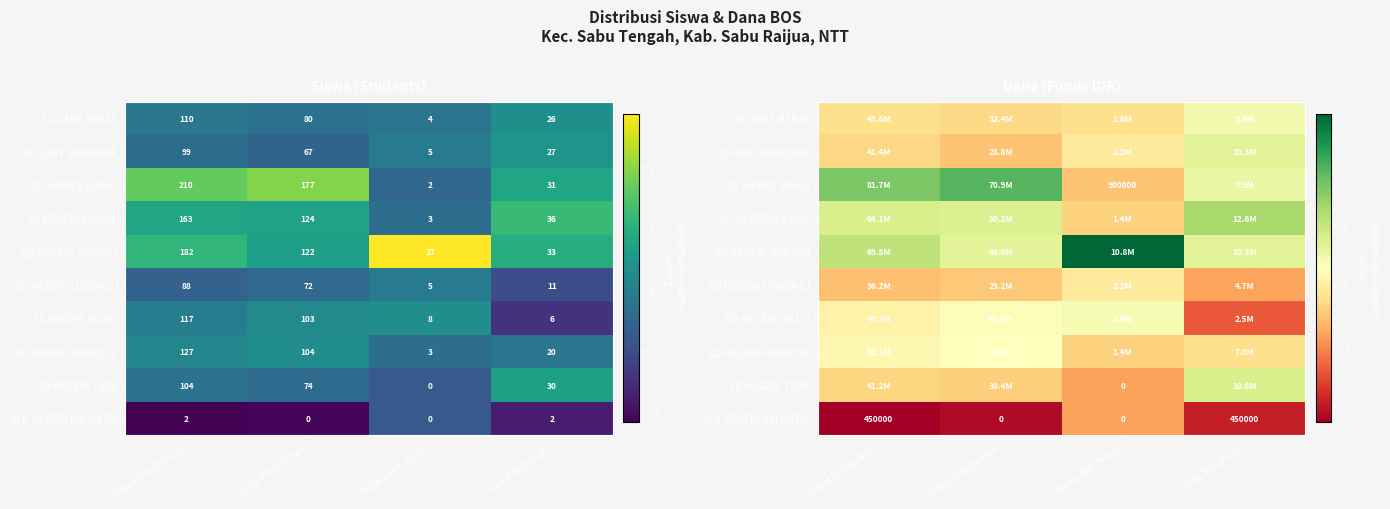

Which has a higher value, Siswa Disalurkan or Siswa Pemberian?

Siswa Disalurkan